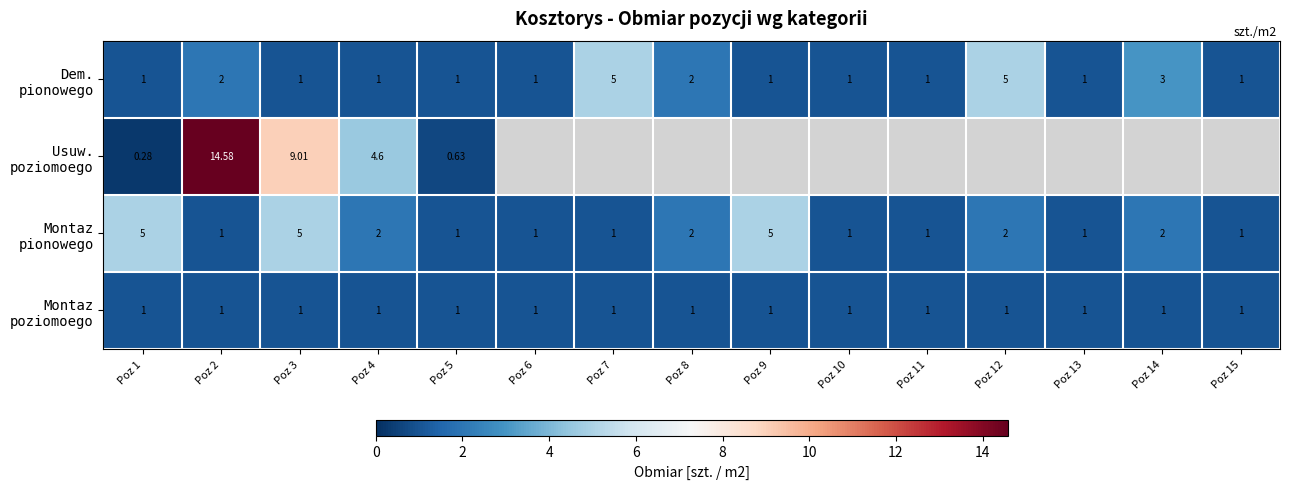

Rank the series at Poz 3 from lowest to highest value.

Dem. pionowego, Montaz poziomoego, Montaz pionowego, Usuw. poziomoego